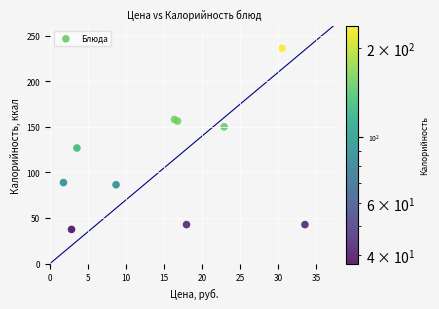

What Y value in the scatter plot is closest to 136?

126.7